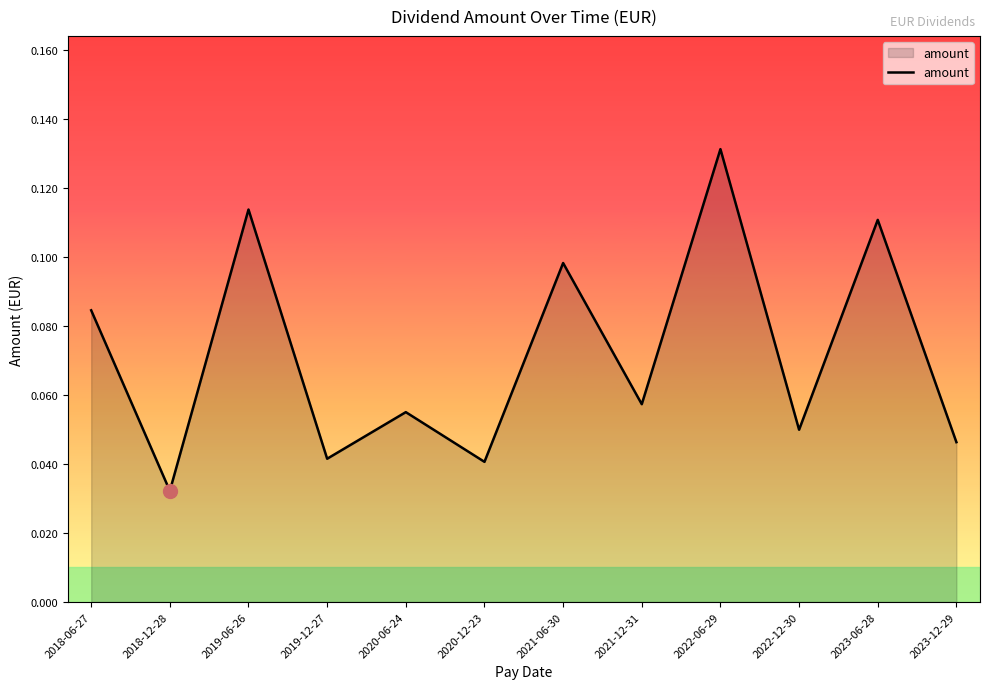

At which category does the chart reach its minimum across all series?

2018-12-28